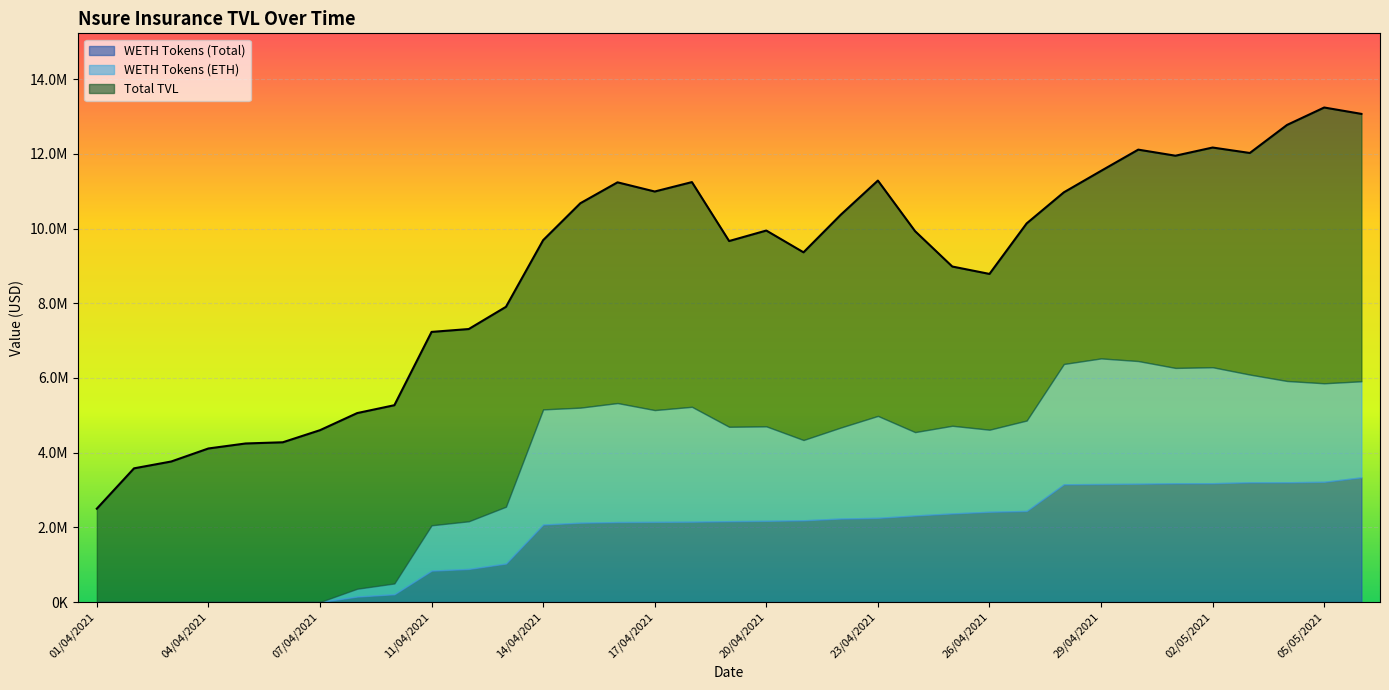

Between 27/04/2021 and 06/05/2021, which series saw the biggest shift?

Total TVL